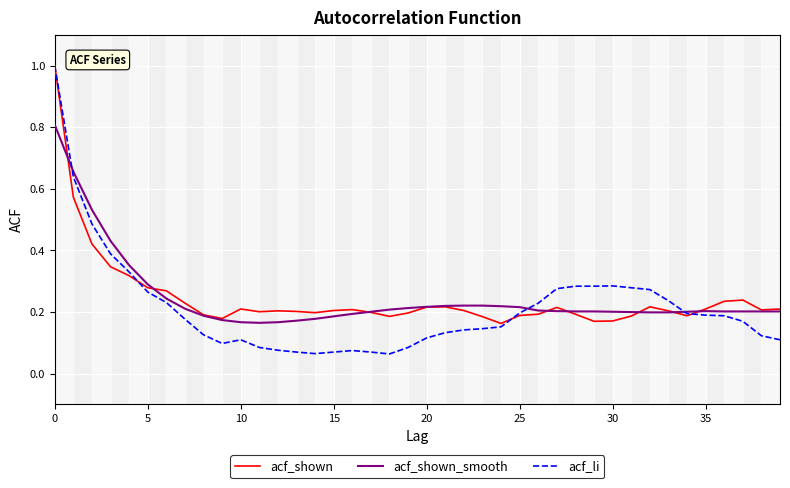

Which series has the largest range (max minus min)?

acf_li